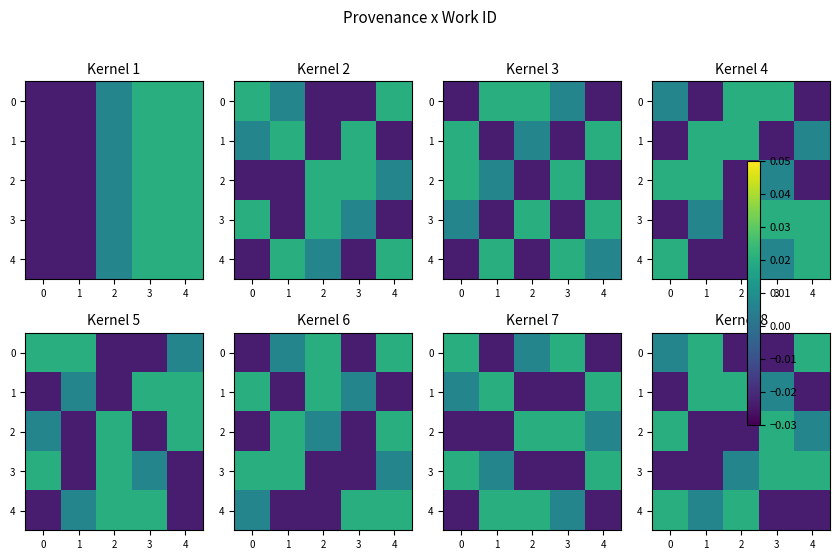

How many categories are shown in the chart?

5